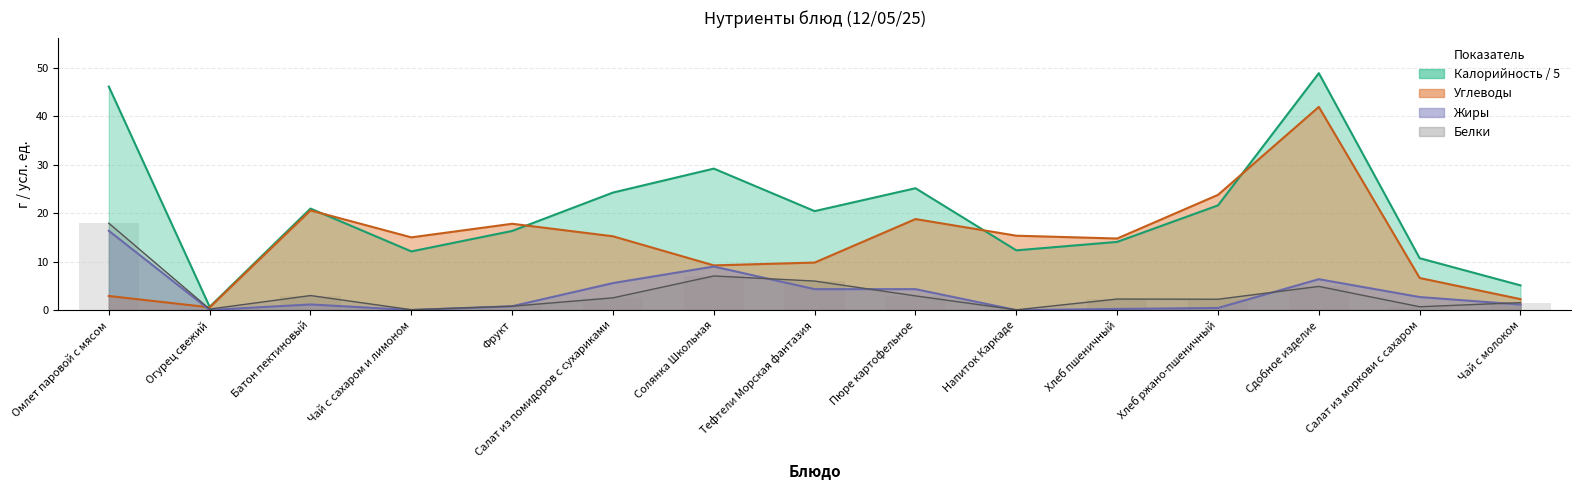

What is the label of the 11th bar from the right?

Фрукт